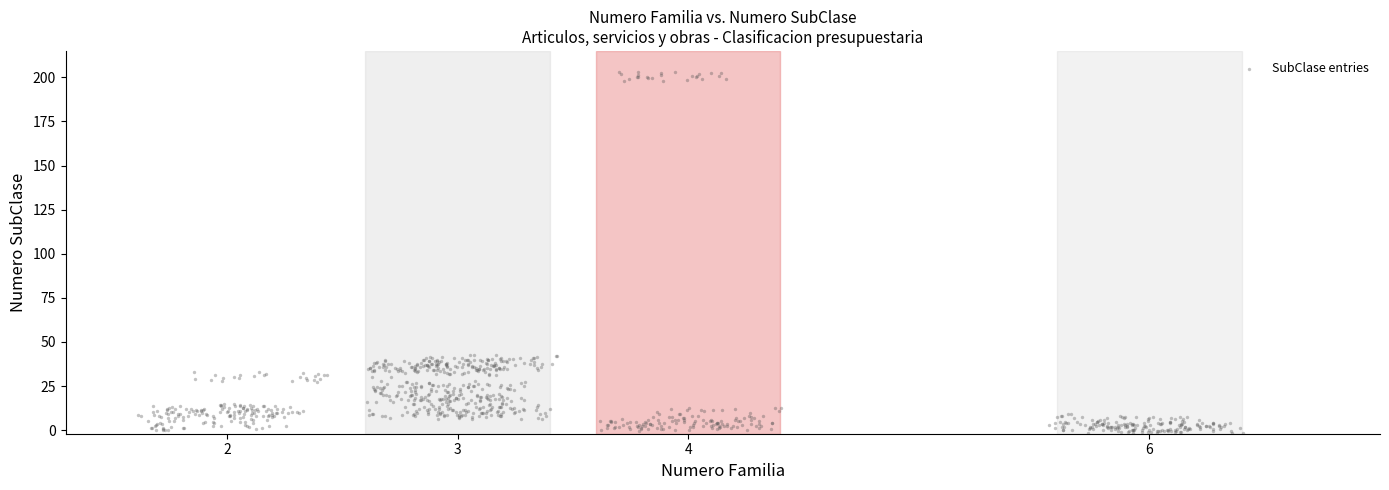

What is the range of X values (max minus min)?

4.8